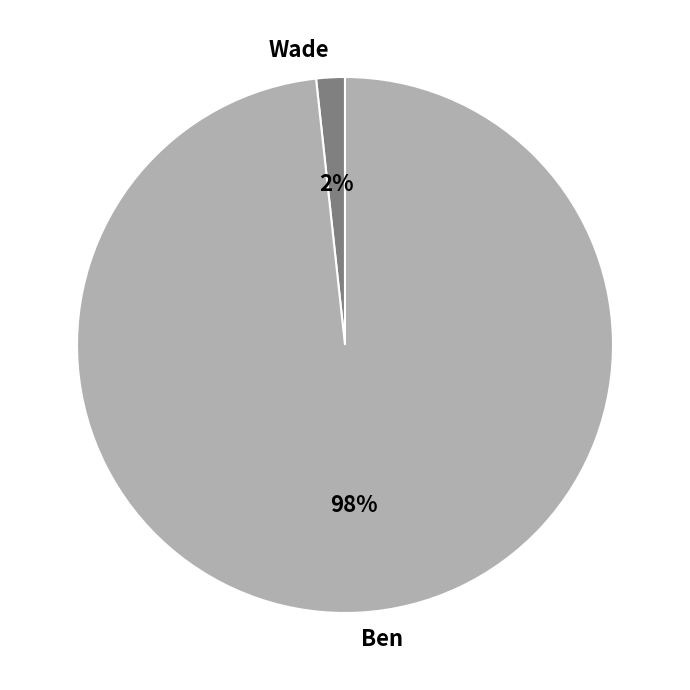

Is it true that Wade is 2% of the pie?

True